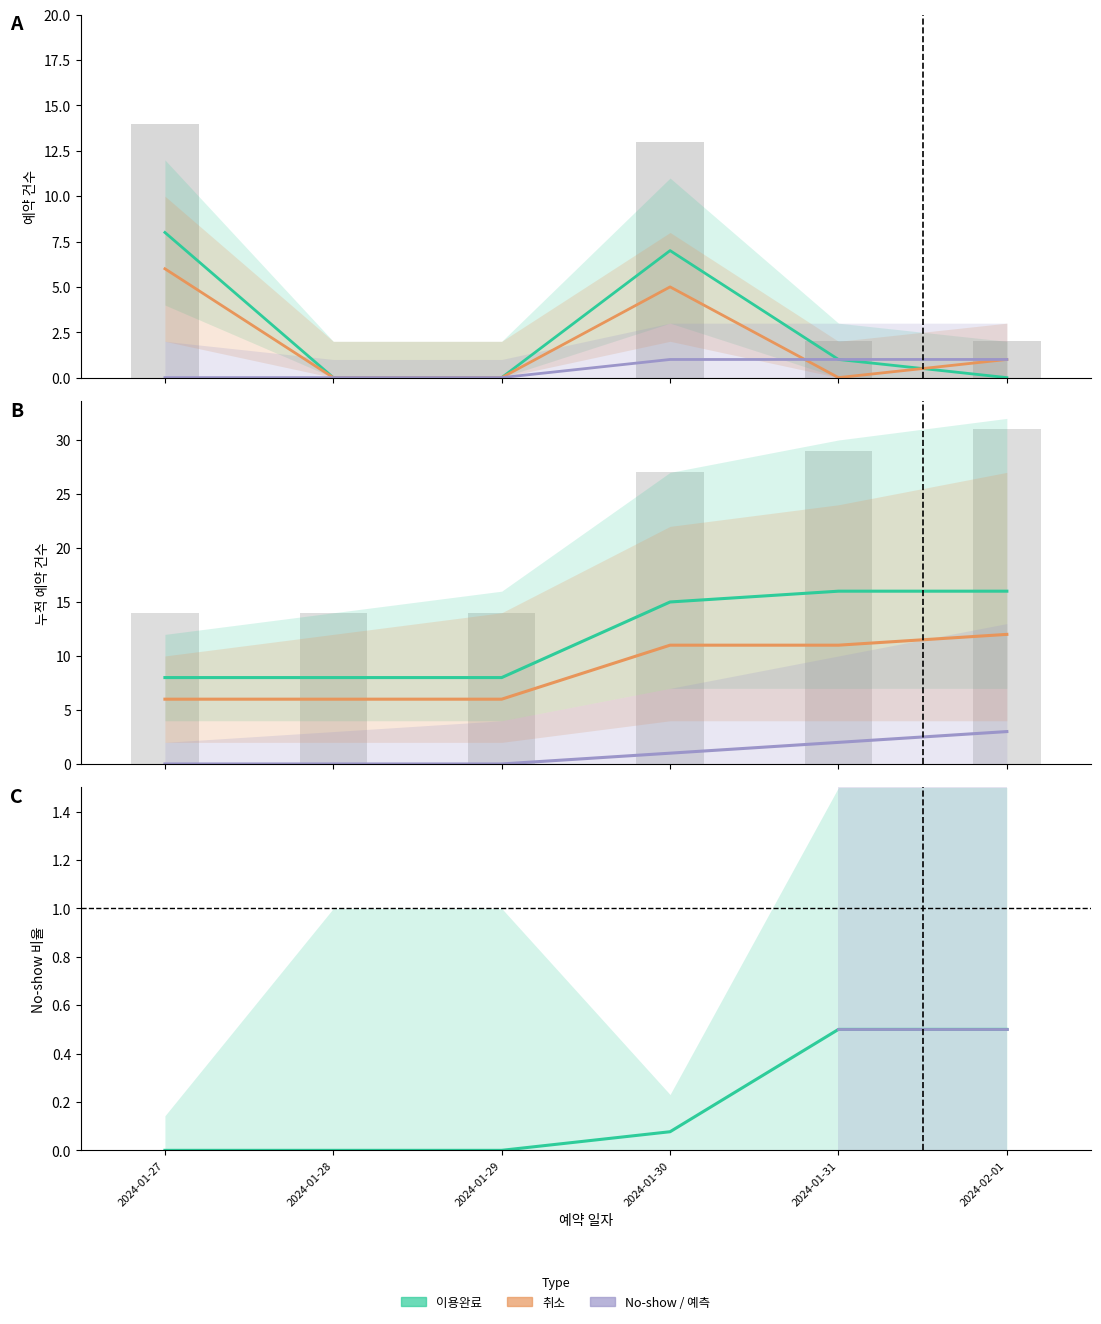

Are the bars grouped side by side (vs. stacked)?

Yes